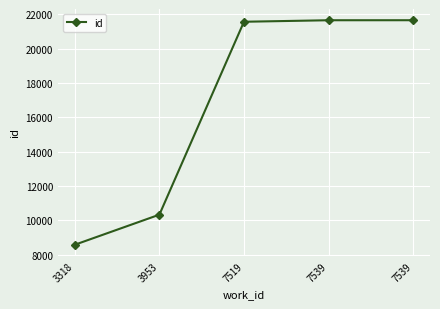

How many series are shown in this chart?

1